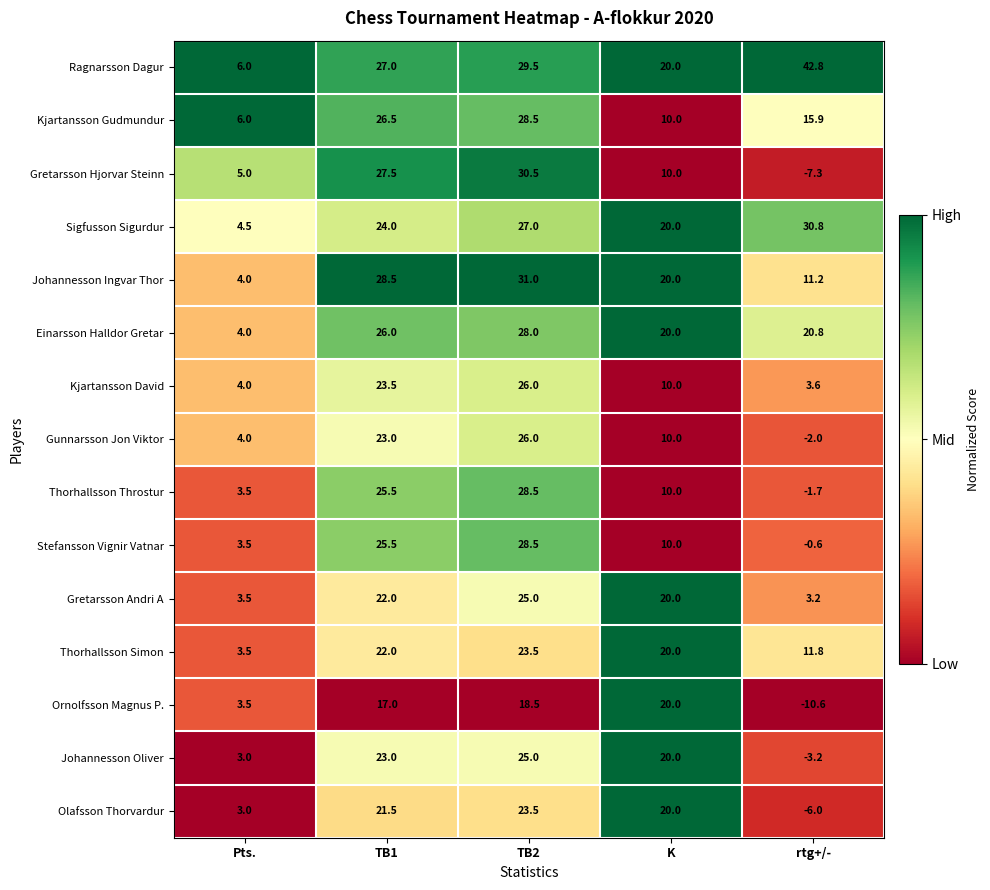

At which label is Ornolfsson Magnus P. closest to 4?

Pts.